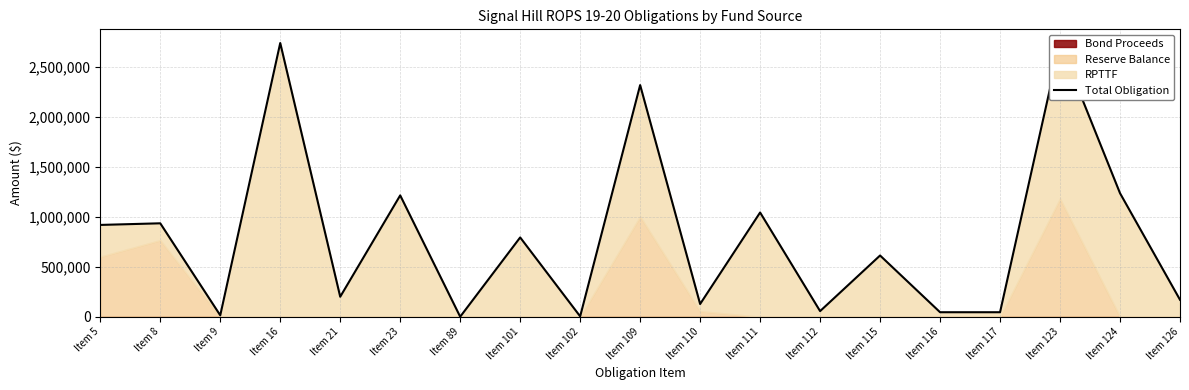

What is the change in value from Item 8 to Item 89?

-935114